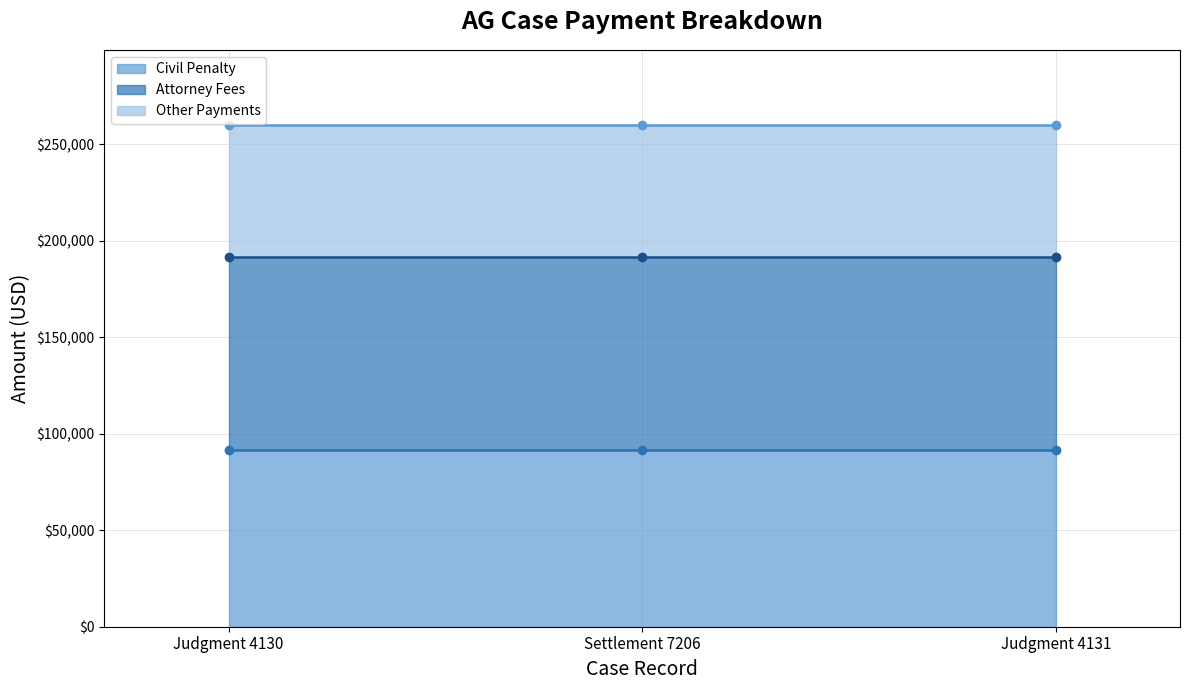

Which series has the largest range (max minus min)?

Civil Penalty (line)